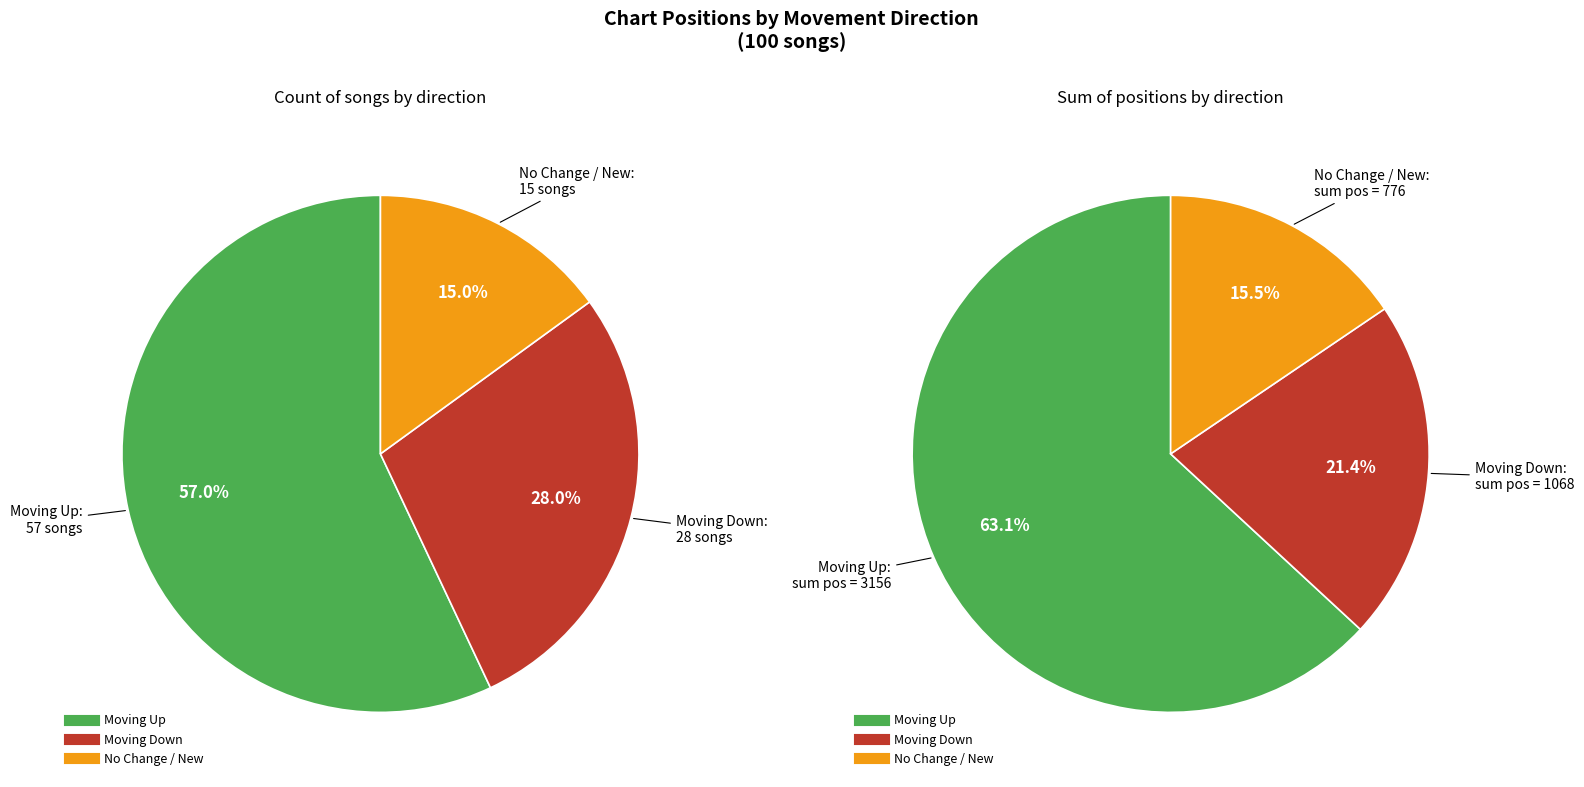

What is the ratio of the value at up to the value at down?

2.0